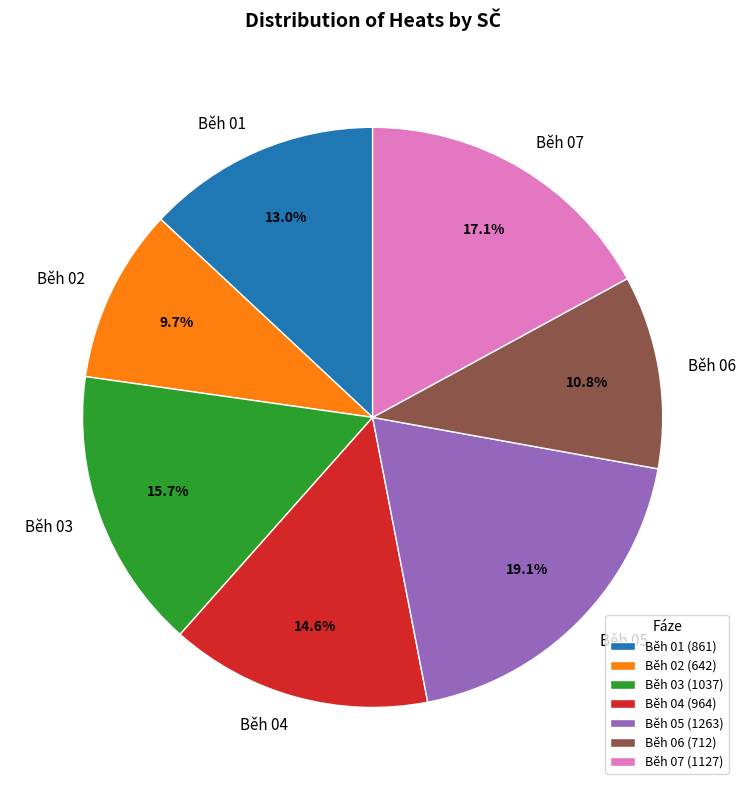

Approximately how many times larger is the value at Běh 01 compared to Běh 03?

0.8